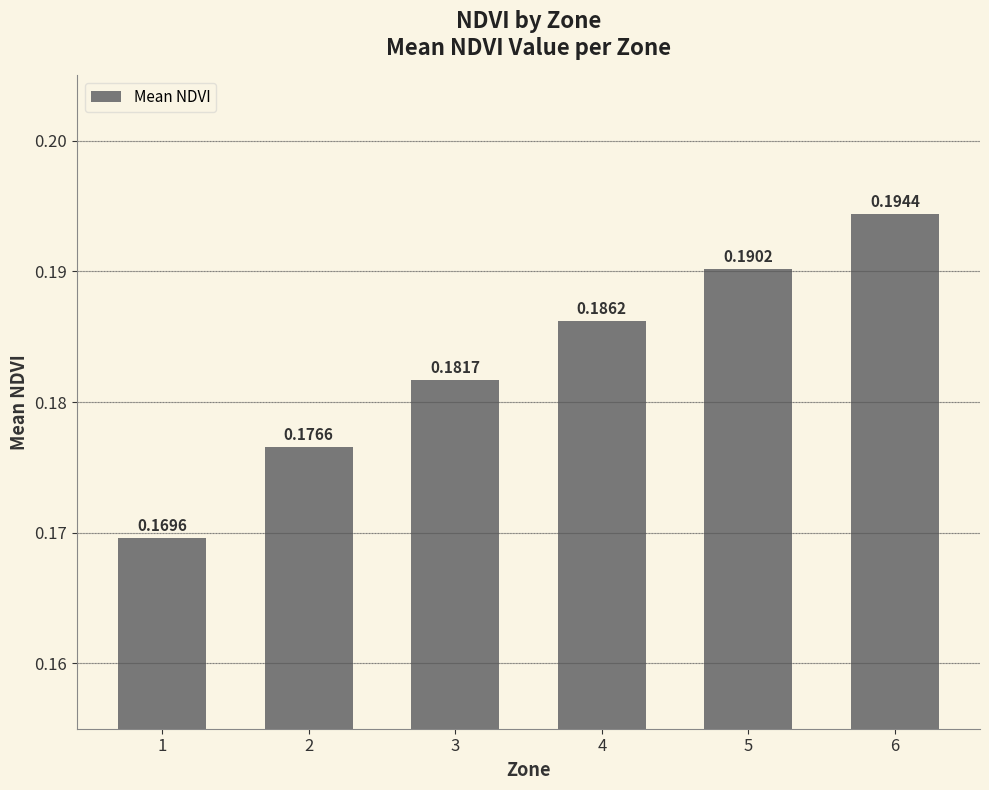

True or false: the data shows 0.3 at 4.

False